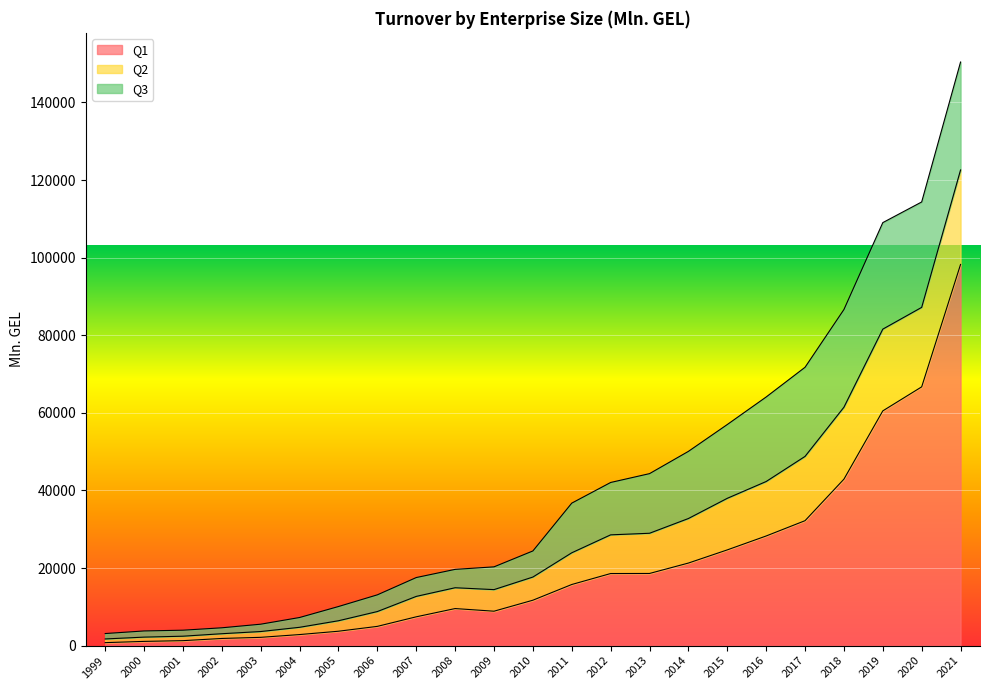

True or false: Q1 has a value of 11703.2 at 2010.

True